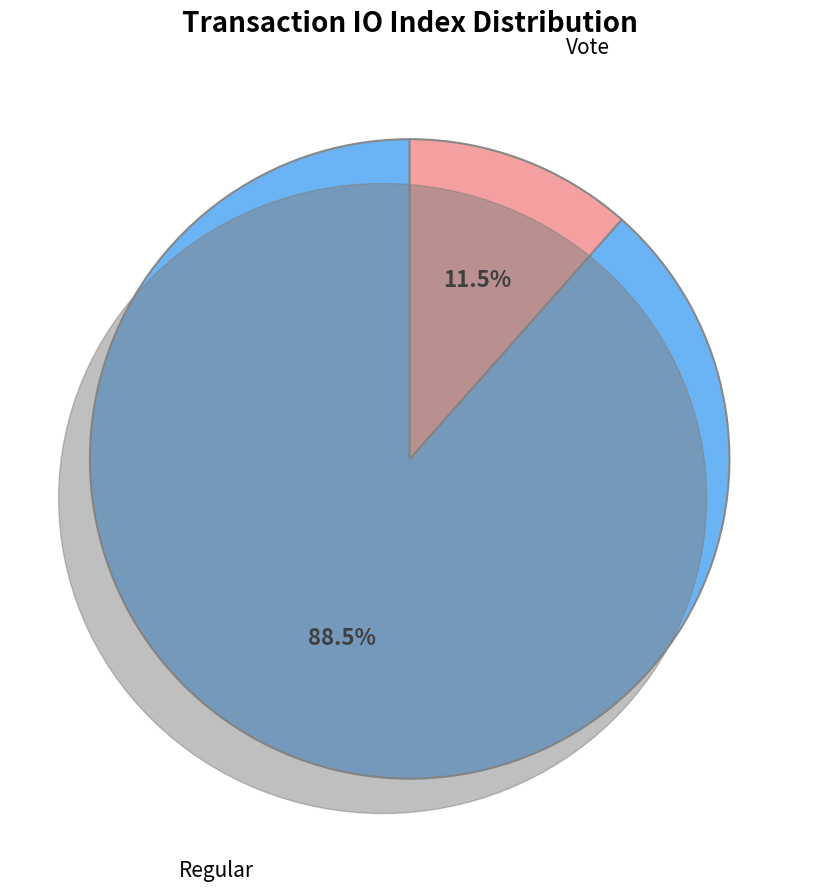

Count the number of slices in the pie.

2